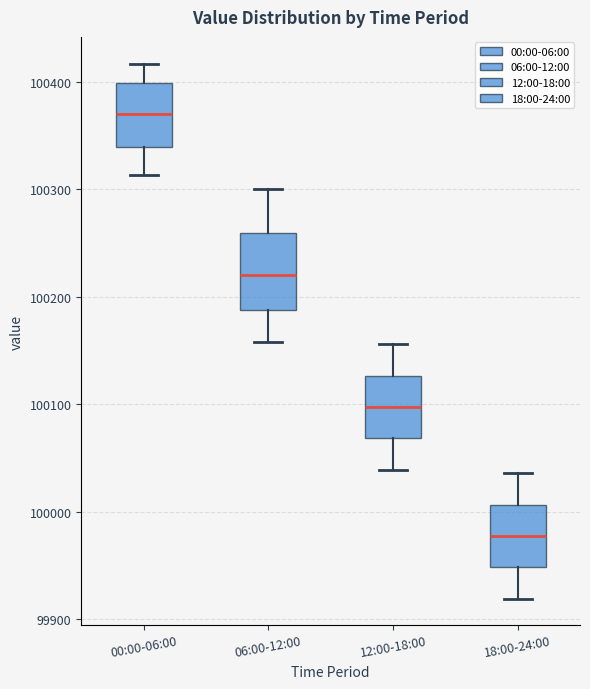

Reading left to right, read every box against the y-axis: the position of its median line, the range the box covers, and the ends of its whiskers. The values are not printed on the chart, so give them approximately, as read against the axis.

00:00-06:00: median 100370, box 100340 to 100400, whiskers 100310 to 100420
06:00-12:00: median 100220, box 100190 to 100260, whiskers 100160 to 100300
12:00-18:00: median 100100, box 100070 to 100130, whiskers 100040 to 100160
18:00-24:00: median 99980, box 99950 to 100010, whiskers 99920 to 100040